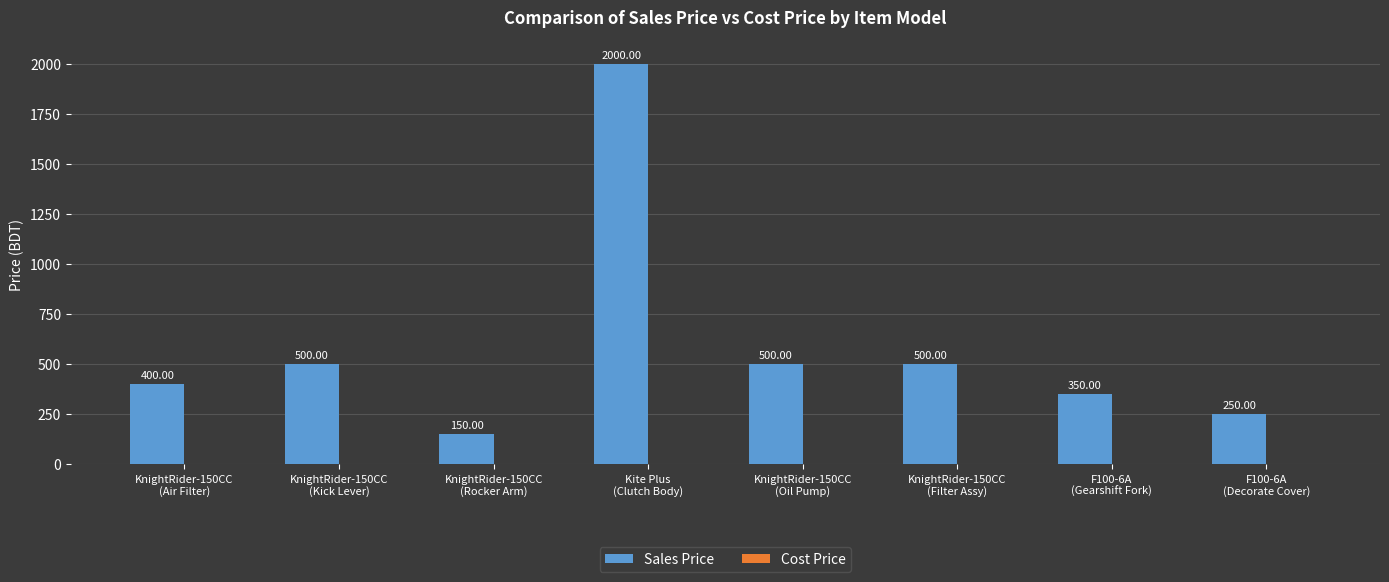

Are the bars grouped side by side (vs. stacked)?

No